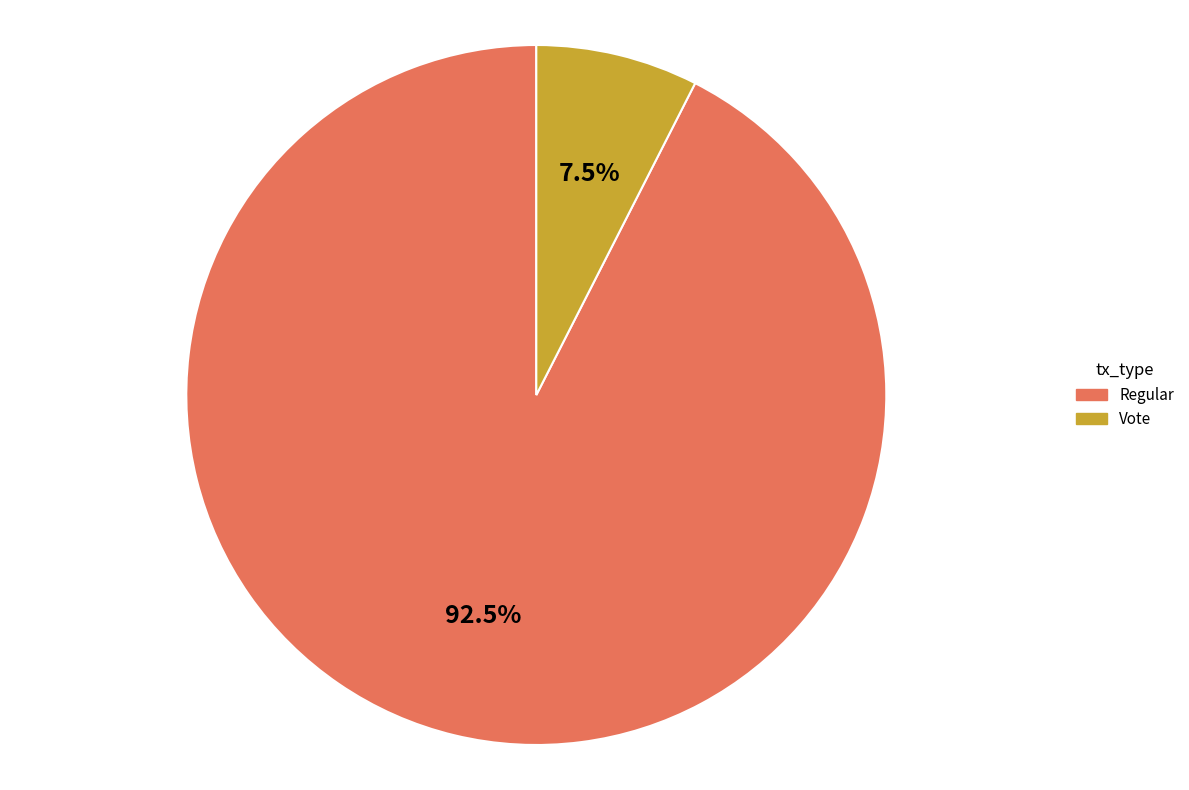

Combined, what portion of the pie is Vote and Regular?

100.0%